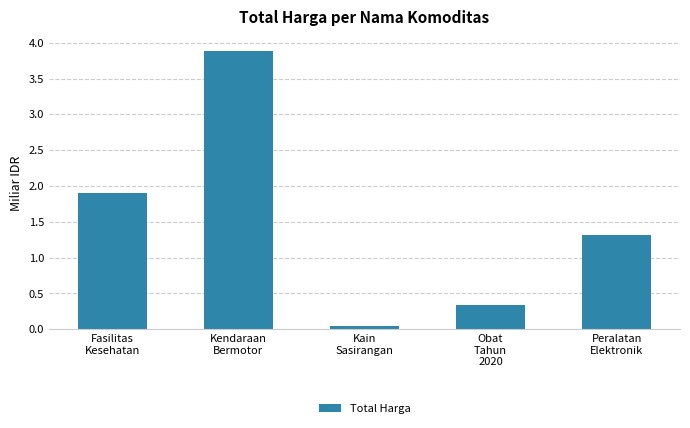

What is the label of the 4th bar from the left?

Obat
Tahun
2020